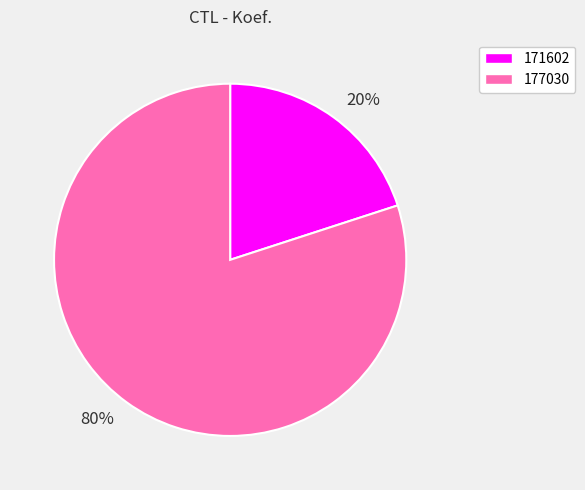

Is there a majority slice in this chart?

Yes